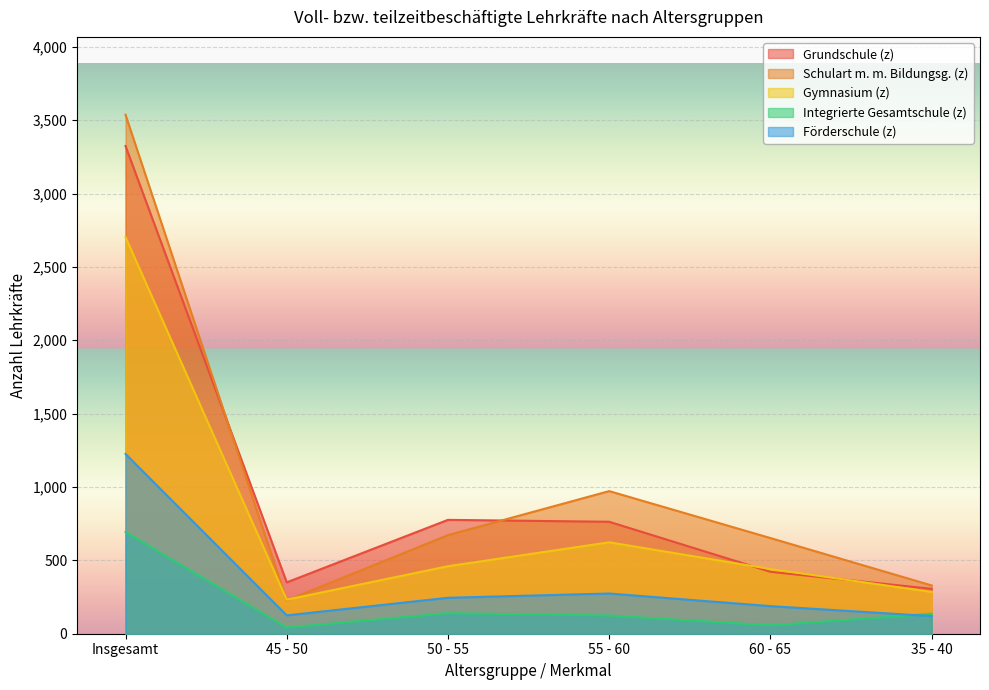

At how many categories does at least one series exceed 403?

4